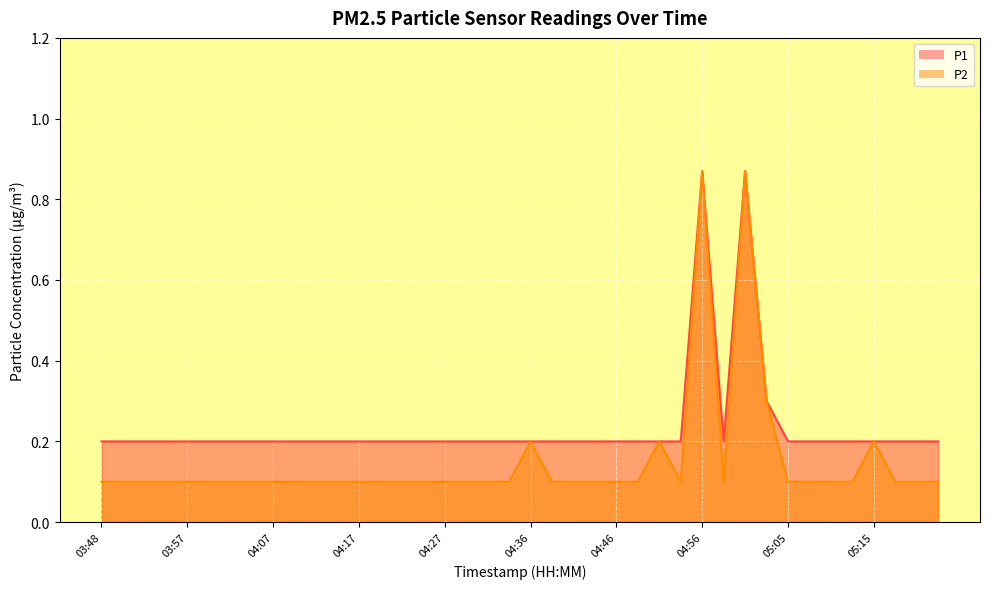

True or false: P2 and P1 cross at least once.

False